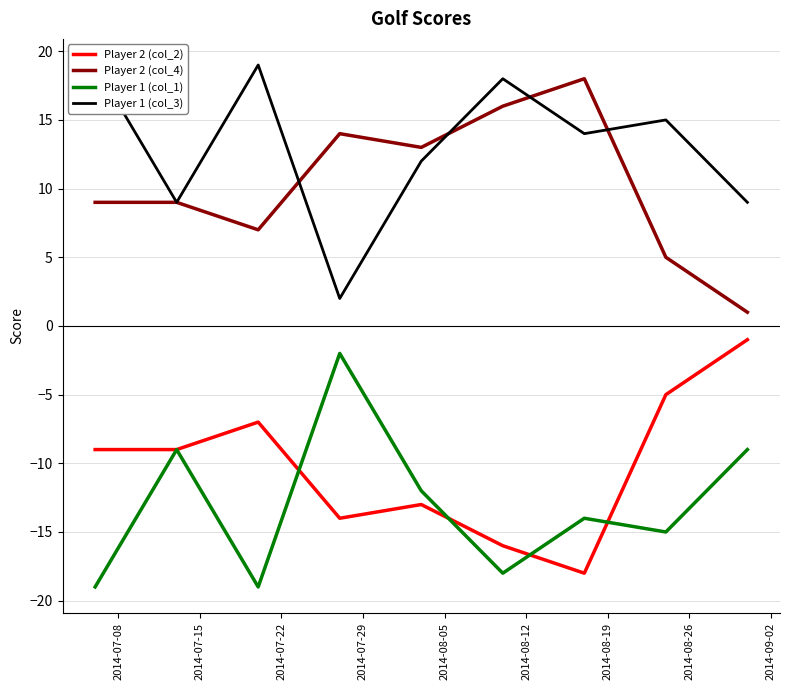

True or false: Player 2 (col_2) and Player 1 (col_3) cross at least once.

False